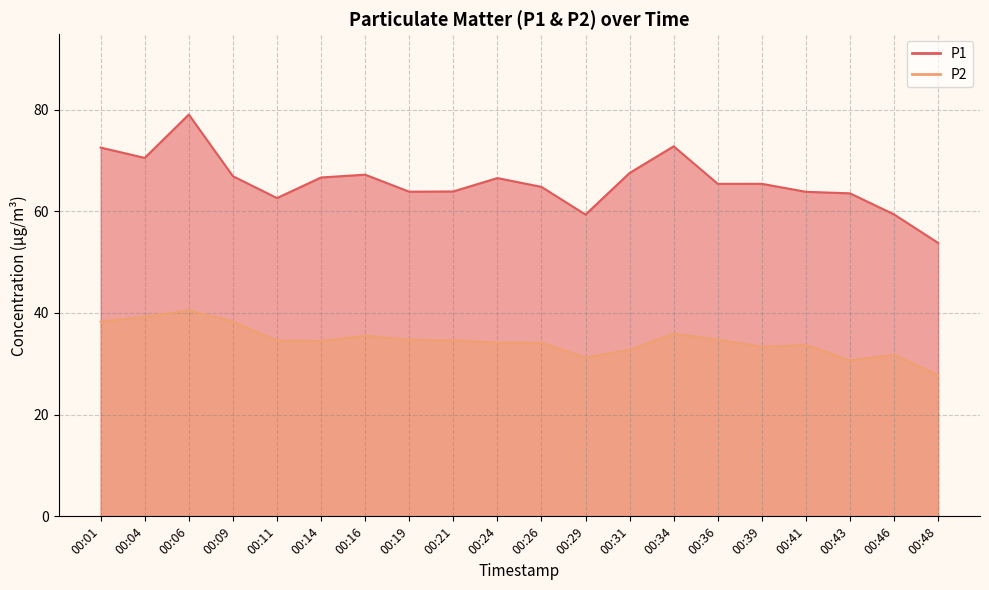

What is the approximate value of P1 at 00:04?

70.5